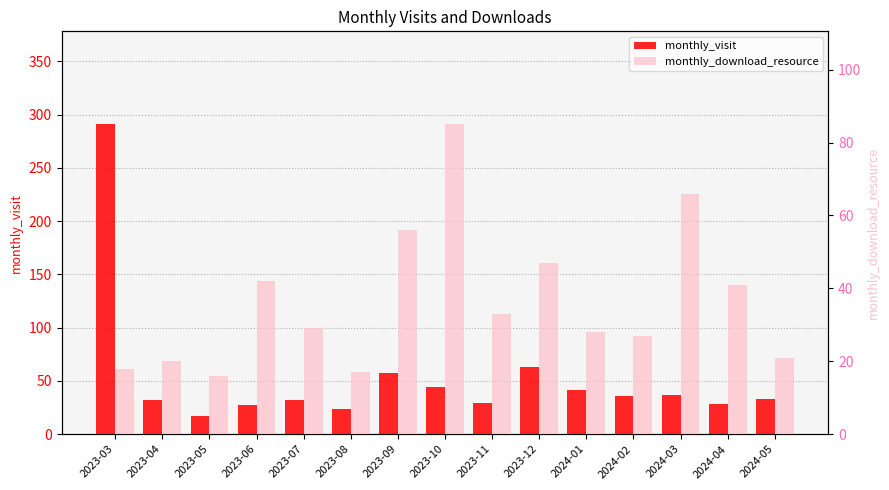

What is the total value across all series at 2023-11?

62